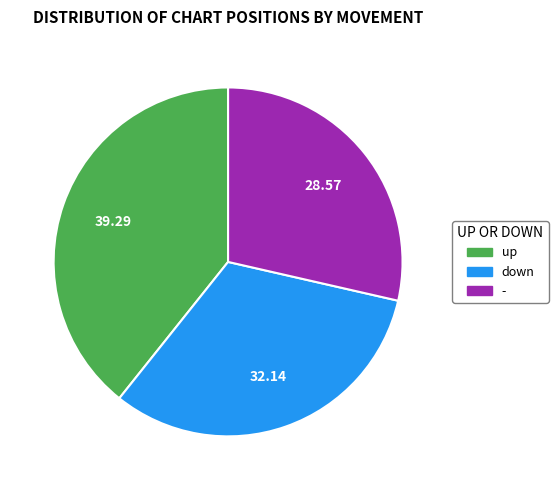

How many segments does this pie chart have?

3